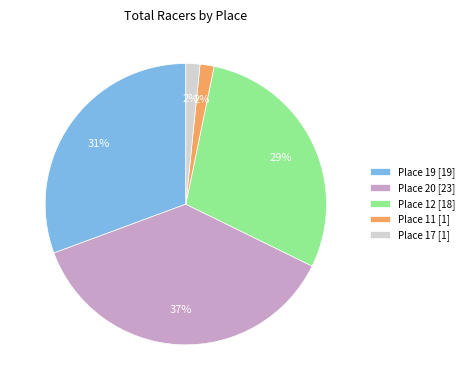

Count the number of slices in the pie.

5